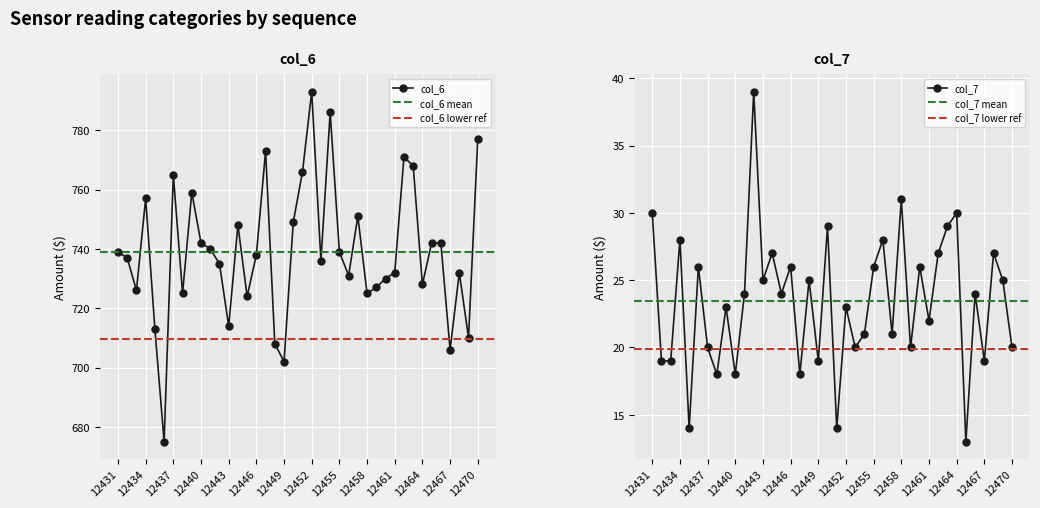

Is this an area chart (filled region under the line)?

No